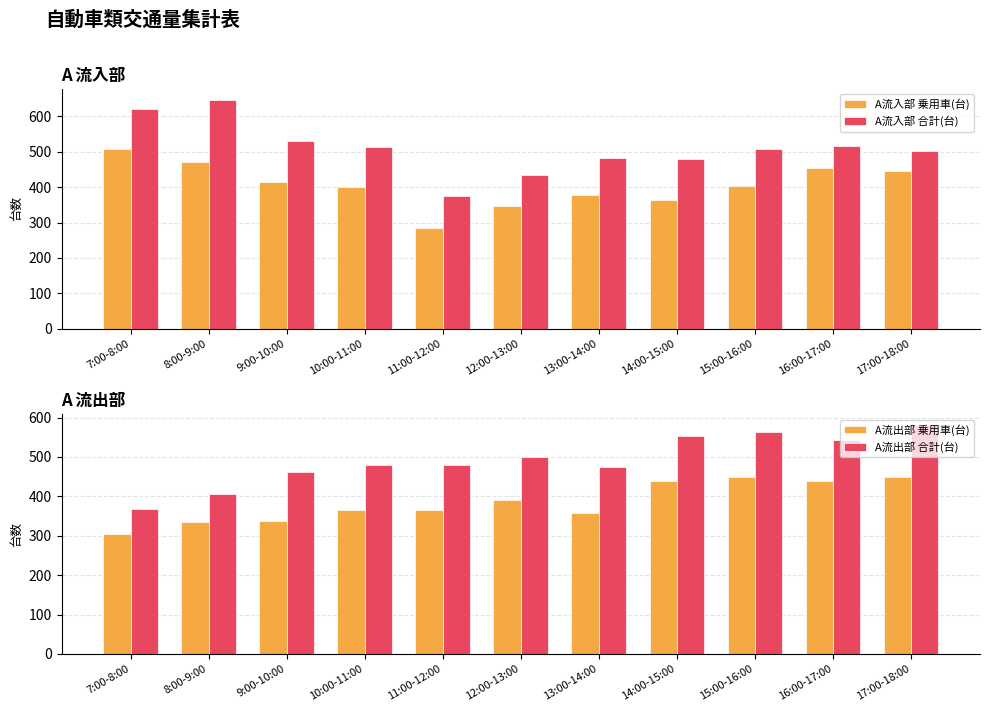

How many values in the A流入部 合計(台) series are below 509?

5